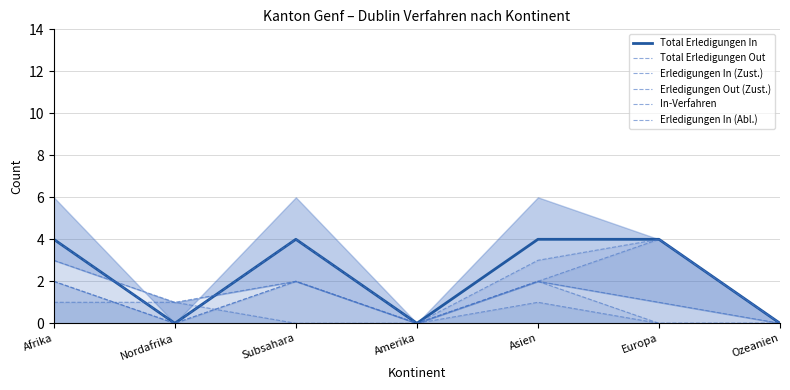

True or false: Erledigungen In (Zust.) and Total Erledigungen In cross at least once.

False